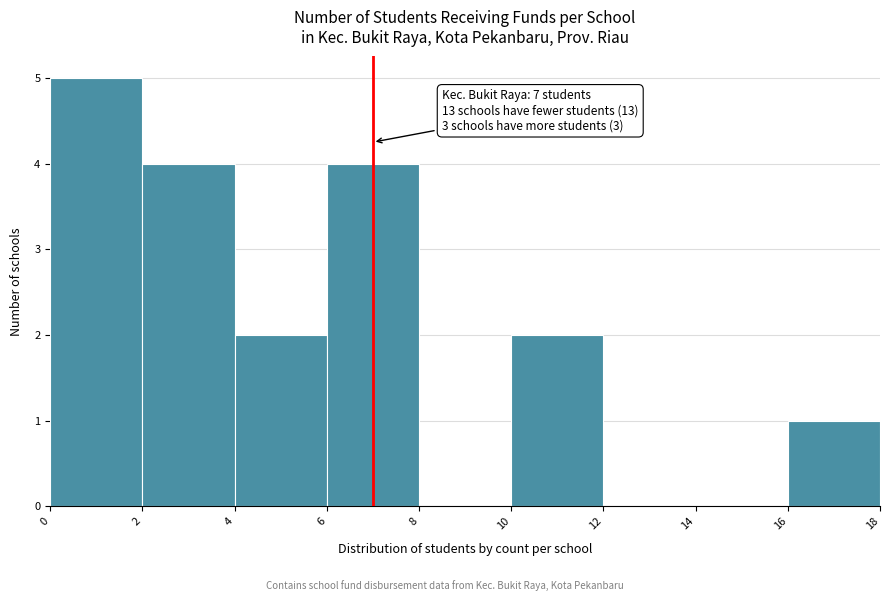

Over which range of the x-axis is the bar tallest?

0 to 2